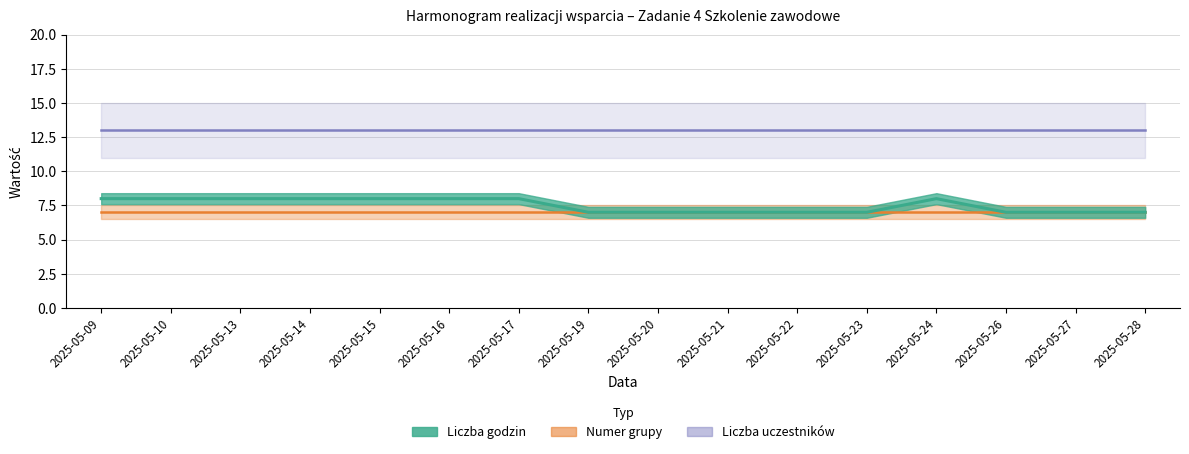

What is the greatest value displayed?

13